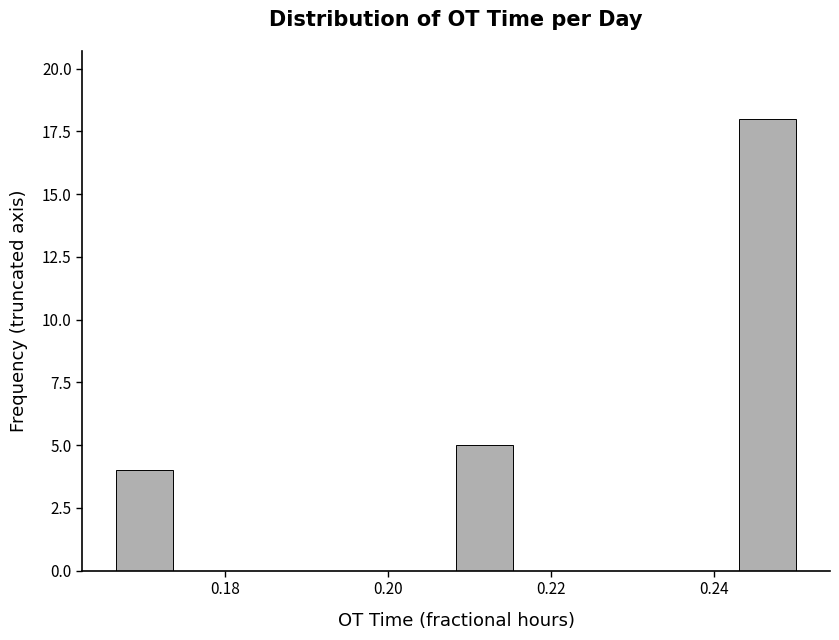

Around what value on the x-axis is the tallest bar? Give the approximate position of its centre, as read against the axis.

0.246